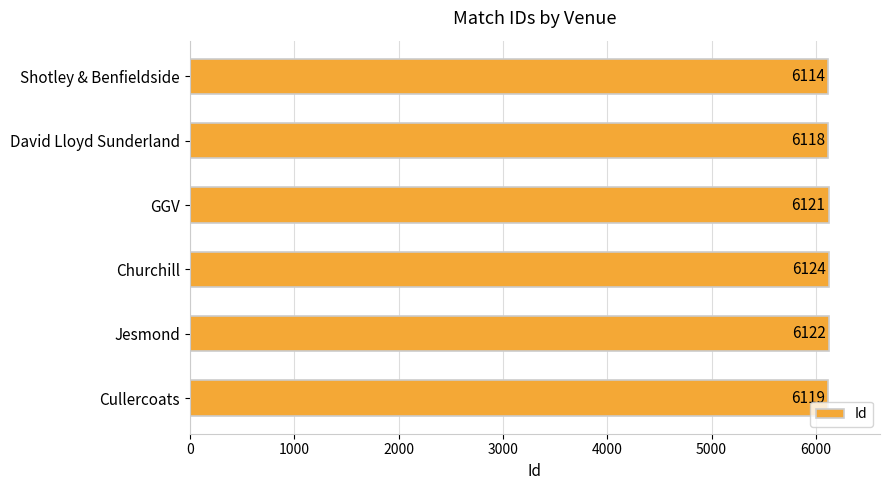

What is the difference between the maximum and minimum values?

10